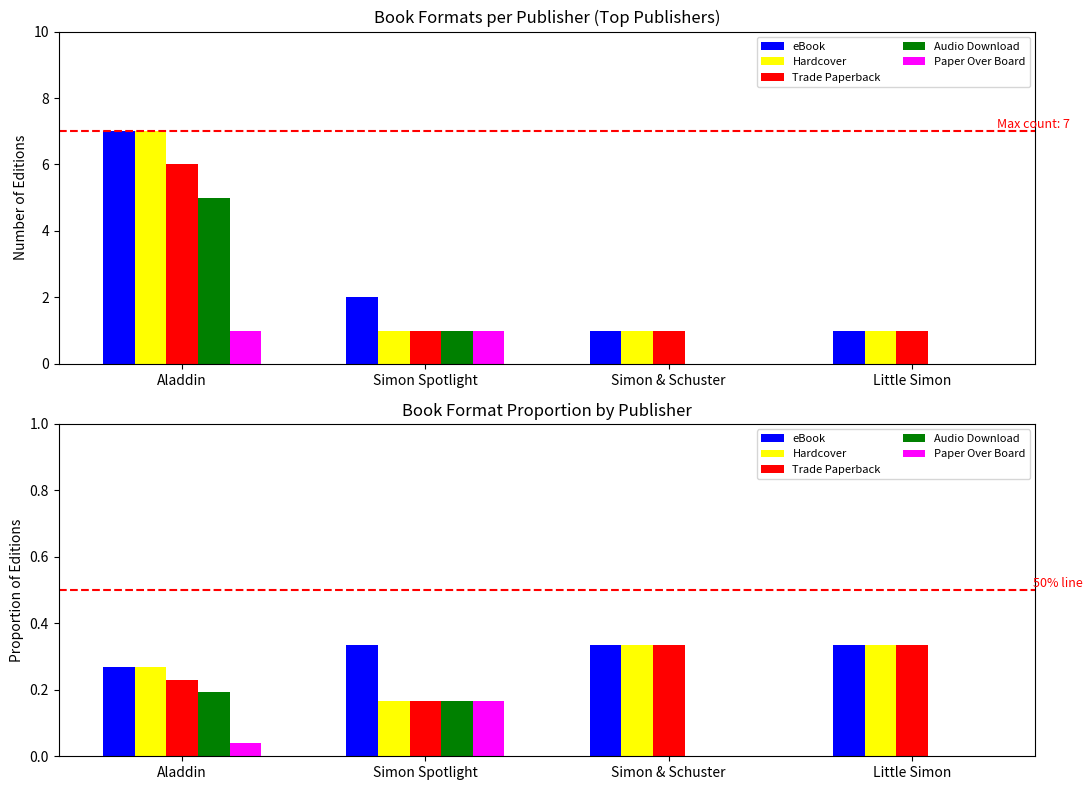

Which series has the widest spread of values?

Audio Download